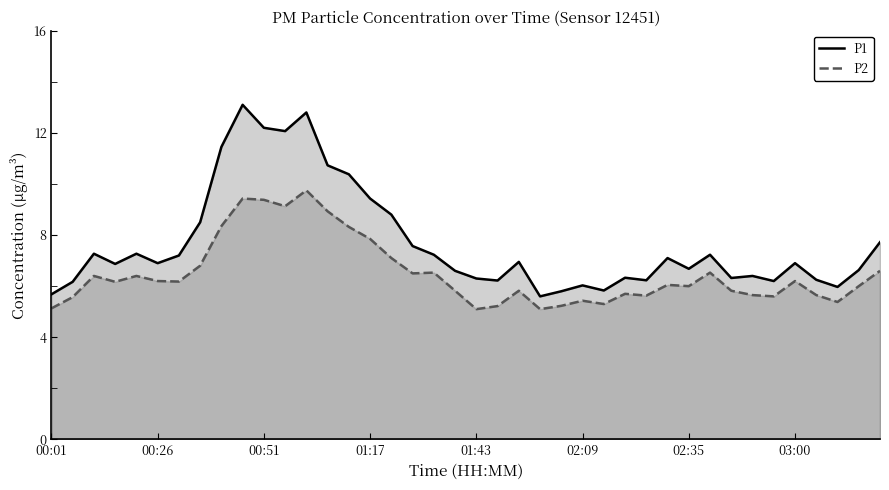

What are all the series names shown in the legend?

P1, P2